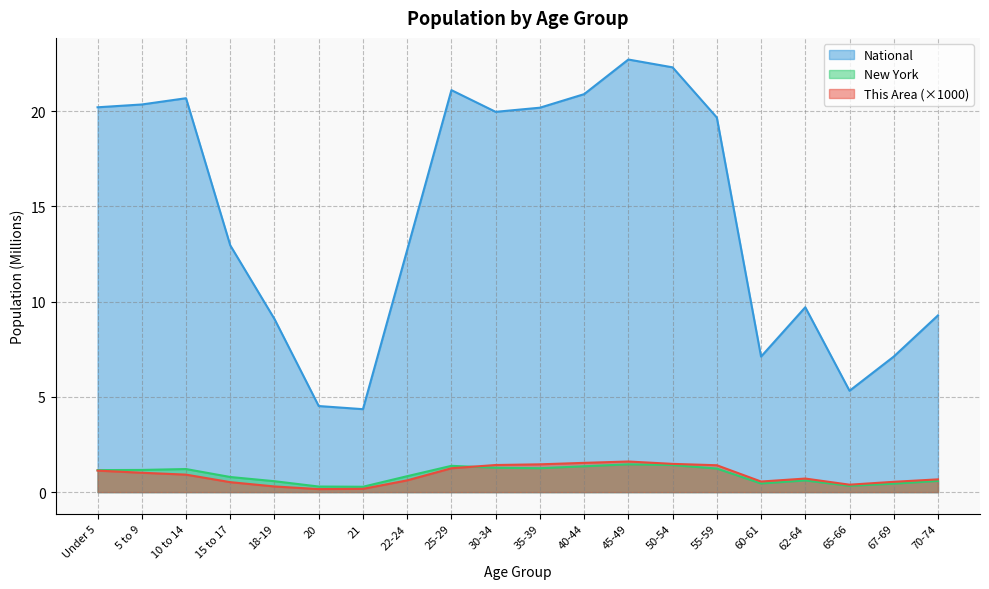

Rank the series at 45-49 from highest to lowest value.

National, This Area, New York